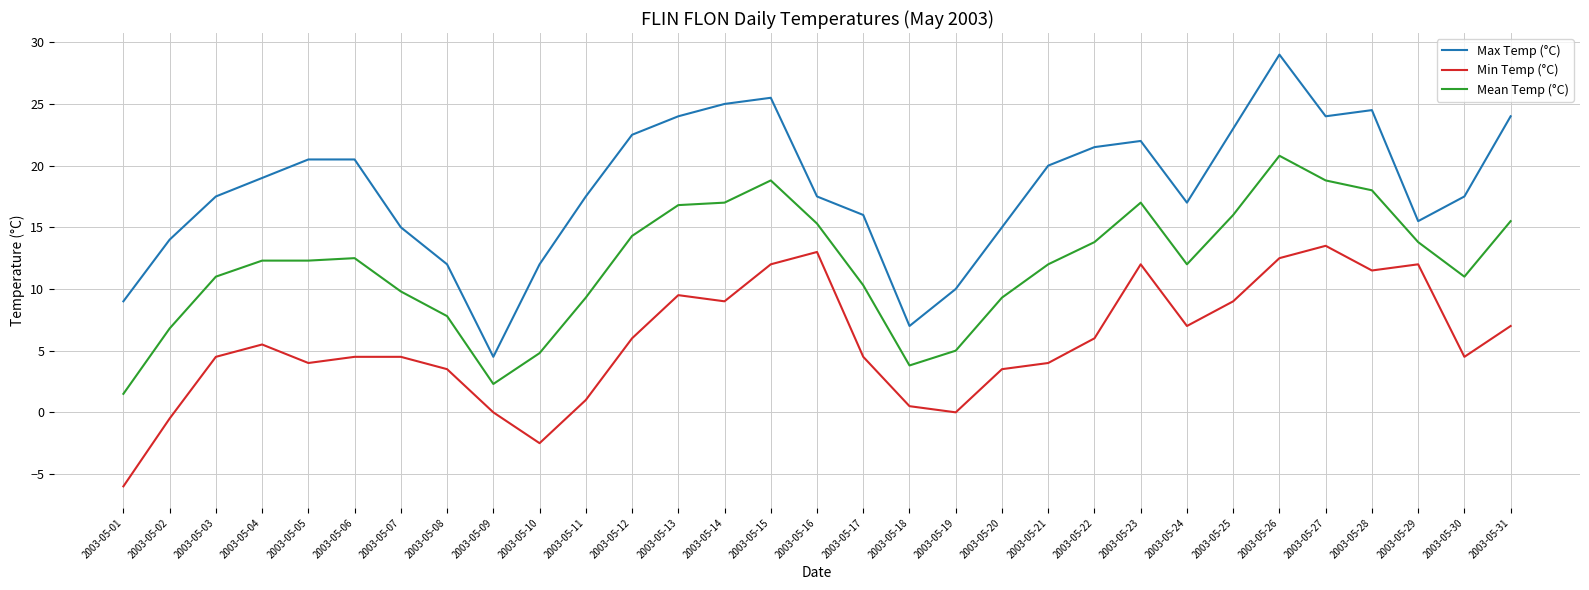

Reading right to left, transcribe all the data shown in this chart.

Max Temp (°C): 2003-05-31=24.0	2003-05-30=17.5	2003-05-29=15.5	2003-05-28=24.5	2003-05-27=24.0	2003-05-26=29.0	2003-05-25=23.0	2003-05-24=17.0	2003-05-23=22.0	2003-05-22=21.5	2003-05-21=20.0	2003-05-20=15.0	2003-05-19=10.0	2003-05-18=7.0	2003-05-17=16.0	2003-05-16=17.5	2003-05-15=25.5	2003-05-14=25.0	2003-05-13=24.0	2003-05-12=22.5	2003-05-11=17.5	2003-05-10=12.0	2003-05-09=4.5	2003-05-08=12.0	2003-05-07=15.0	2003-05-06=20.5	2003-05-05=20.5	2003-05-04=19.0	2003-05-03=17.5	2003-05-02=14.0	2003-05-01=9.0
Min Temp (°C): 2003-05-31=7.0	2003-05-30=4.5	2003-05-29=12.0	2003-05-28=11.5	2003-05-27=13.5	2003-05-26=12.5	2003-05-25=9.0	2003-05-24=7.0	2003-05-23=12.0	2003-05-22=6.0	2003-05-21=4.0	2003-05-20=3.5	2003-05-19=0.0	2003-05-18=0.5	2003-05-17=4.5	2003-05-16=13.0	2003-05-15=12.0	2003-05-14=9.0	2003-05-13=9.5	2003-05-12=6.0	2003-05-11=1.0	2003-05-10=-2.5	2003-05-09=0.0	2003-05-08=3.5	2003-05-07=4.5	2003-05-06=4.5	2003-05-05=4.0	2003-05-04=5.5	2003-05-03=4.5	2003-05-02=-0.5	2003-05-01=-6.0
Mean Temp (°C): 2003-05-31=15.5	2003-05-30=11.0	2003-05-29=13.8	2003-05-28=18.0	2003-05-27=18.8	2003-05-26=20.8	2003-05-25=16.0	2003-05-24=12.0	2003-05-23=17.0	2003-05-22=13.8	2003-05-21=12.0	2003-05-20=9.3	2003-05-19=5.0	2003-05-18=3.8	2003-05-17=10.3	2003-05-16=15.3	2003-05-15=18.8	2003-05-14=17.0	2003-05-13=16.8	2003-05-12=14.3	2003-05-11=9.3	2003-05-10=4.8	2003-05-09=2.3	2003-05-08=7.8	2003-05-07=9.8	2003-05-06=12.5	2003-05-05=12.3	2003-05-04=12.3	2003-05-03=11.0	2003-05-02=6.8	2003-05-01=1.5